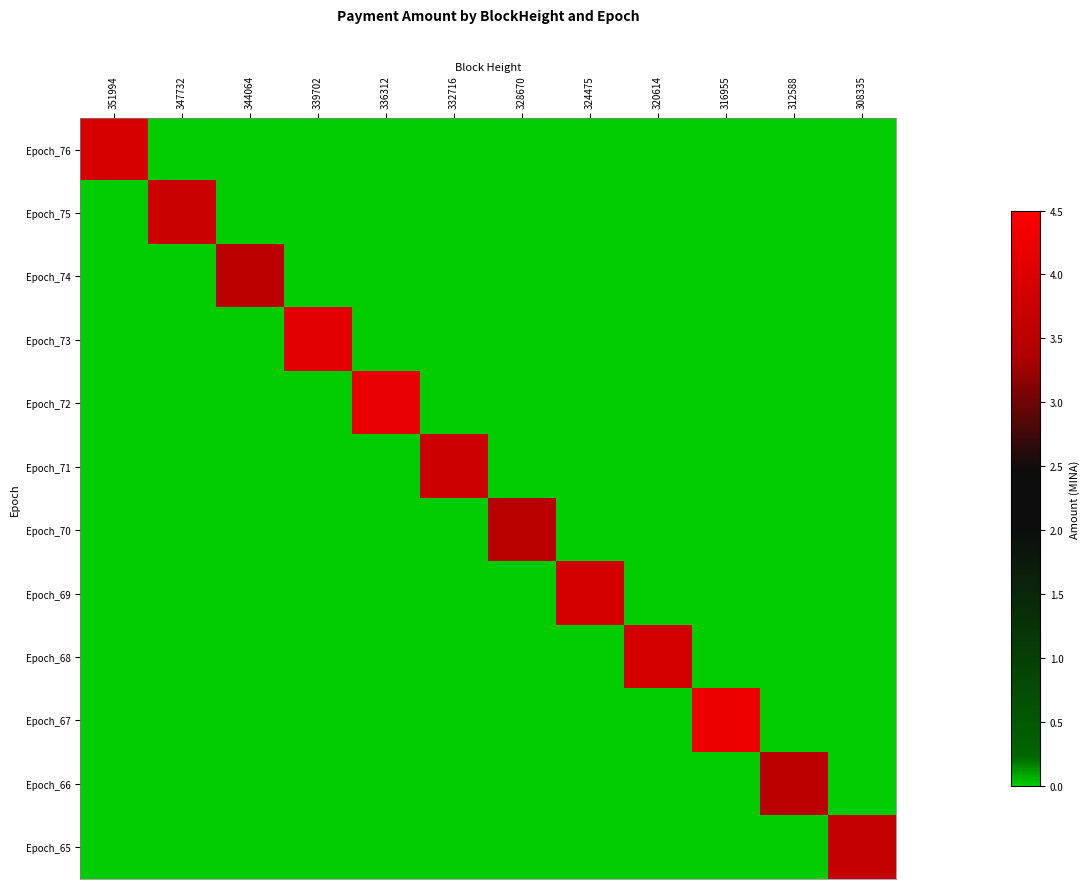

At how many categories does at least one series exceed 0?

12